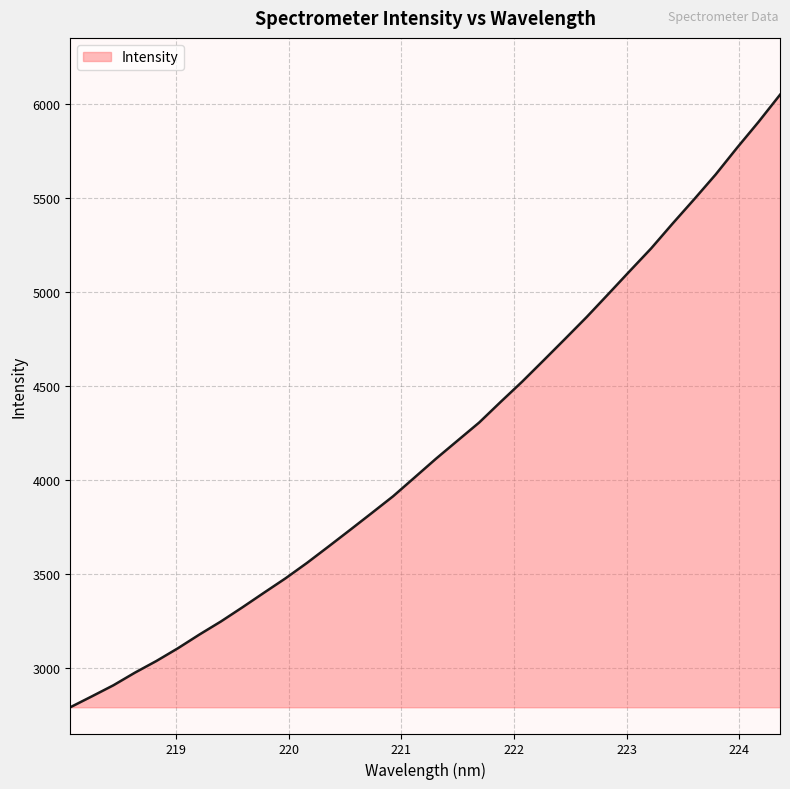

What is the minimum value shown in the chart?

2791.5